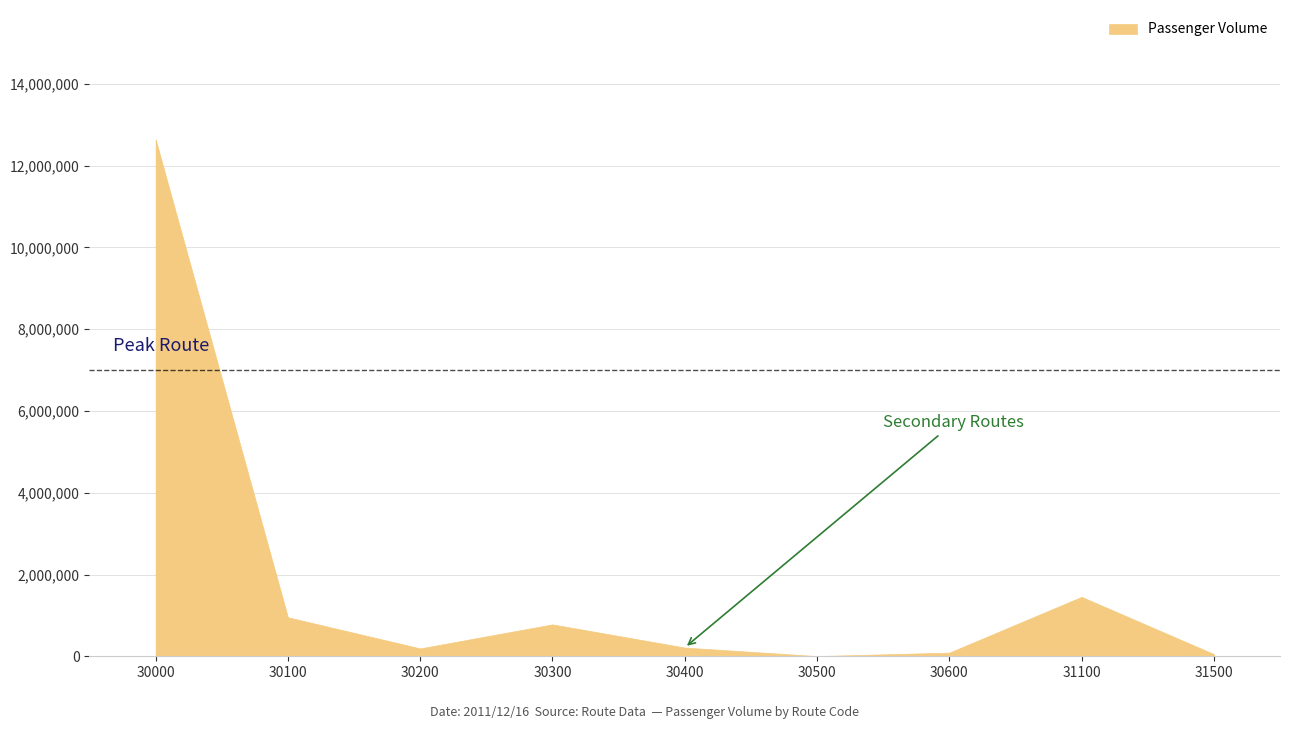

What is the sum of all values?

16386720